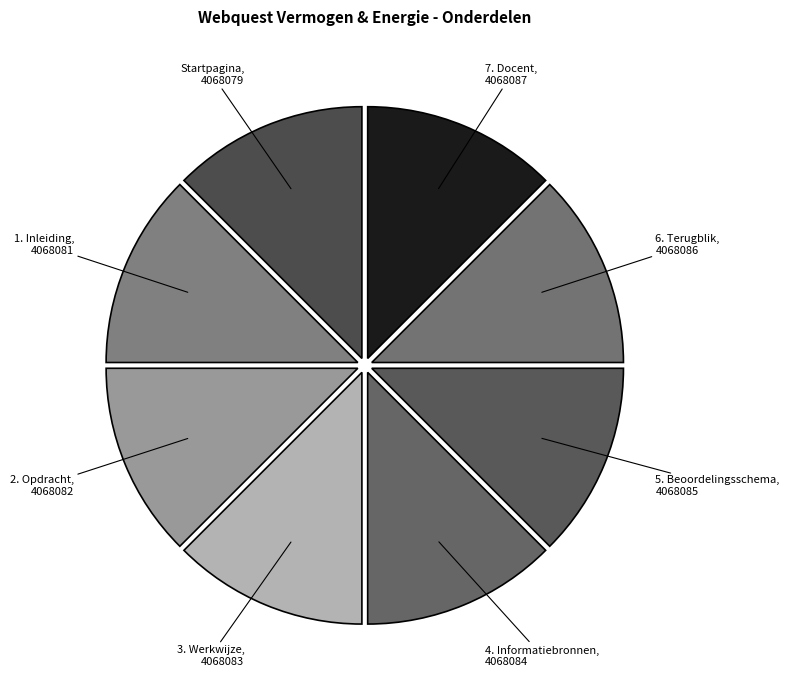

Count the number of slices in the pie.

8